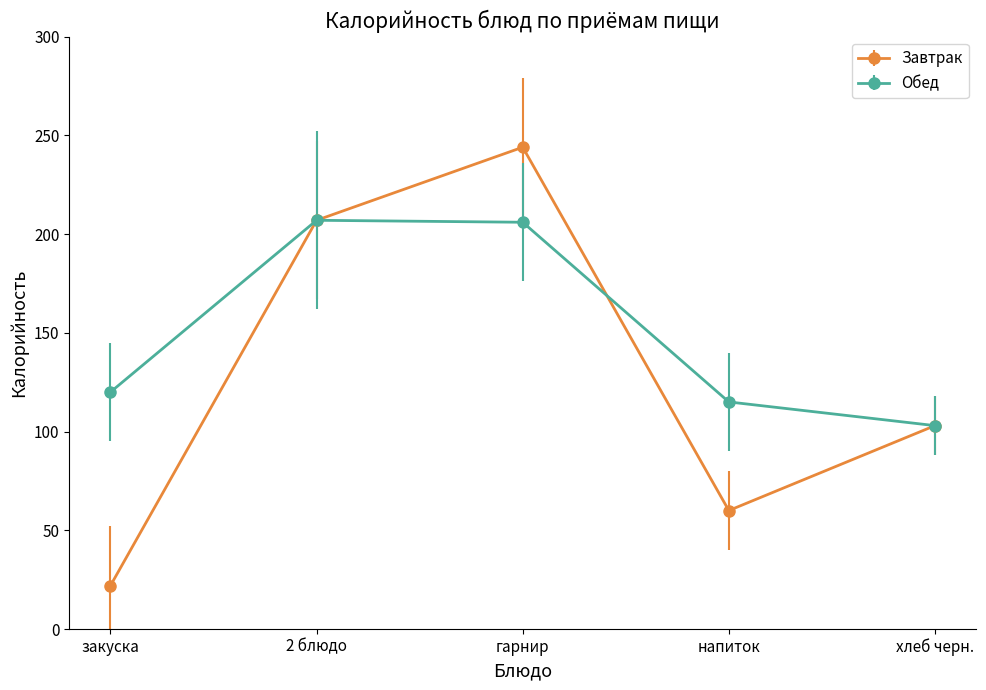

At how many categories does at least one series exceed 198?

2